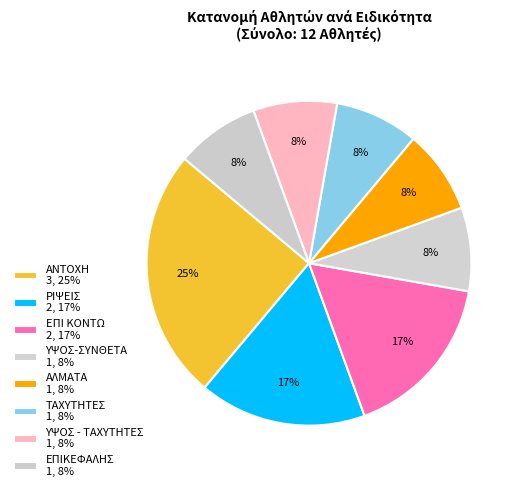

Which has a higher value, ΥΨΟΣ-ΣΥΝΘΕΤΑ or ΕΠΙ ΚΟΝΤΩ?

ΕΠΙ ΚΟΝΤΩ